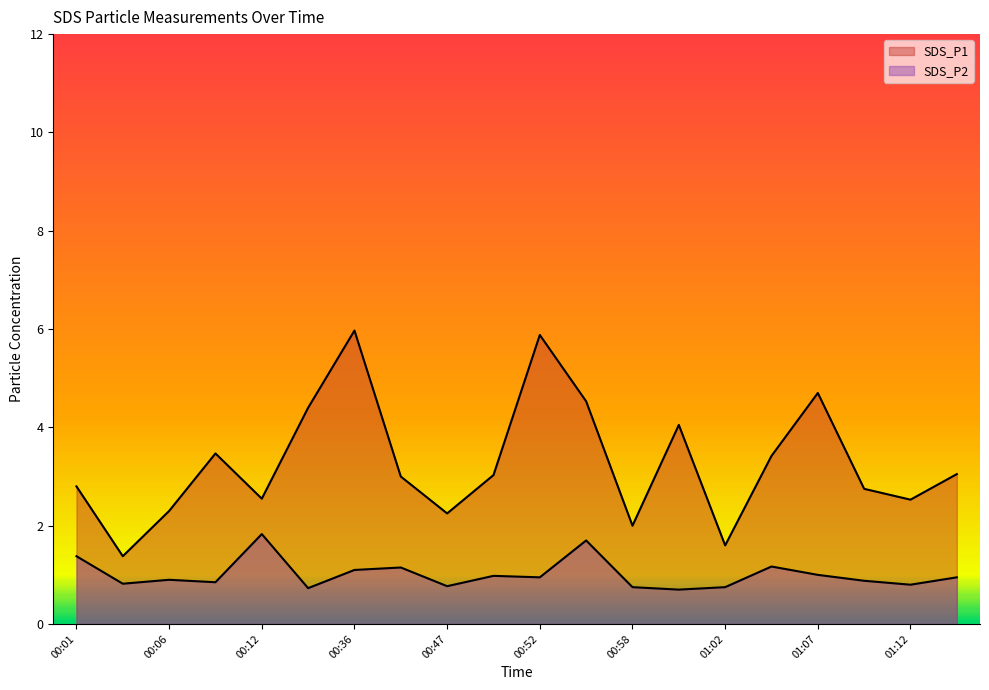

Does the chart display data point markers on the line(s)?

No